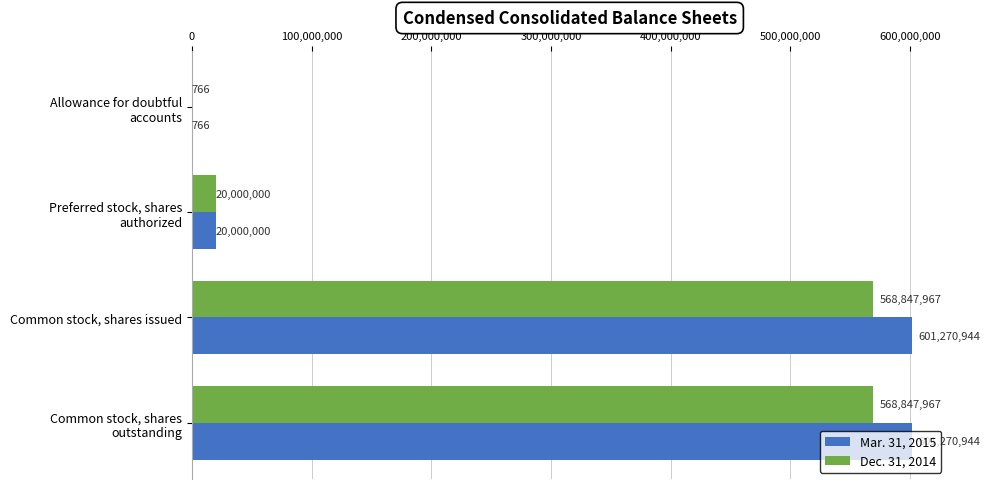

What is the maximum value for Dec. 31, 2014?

568847967